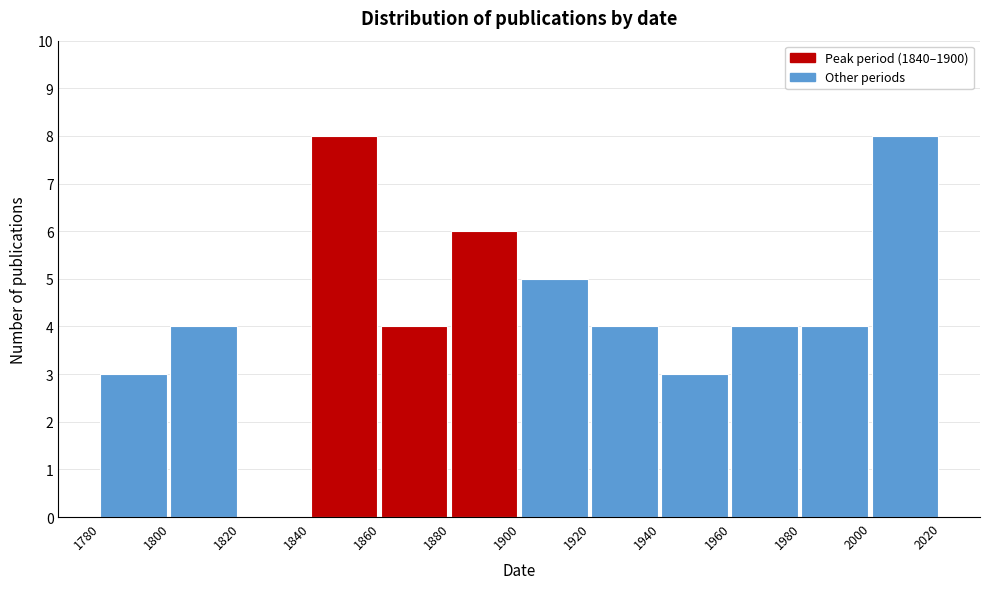

How tall is the bar that spans 1960 to 1980 on the x-axis? The values are not printed on the chart, so give them approximately, as read against the axis.

4